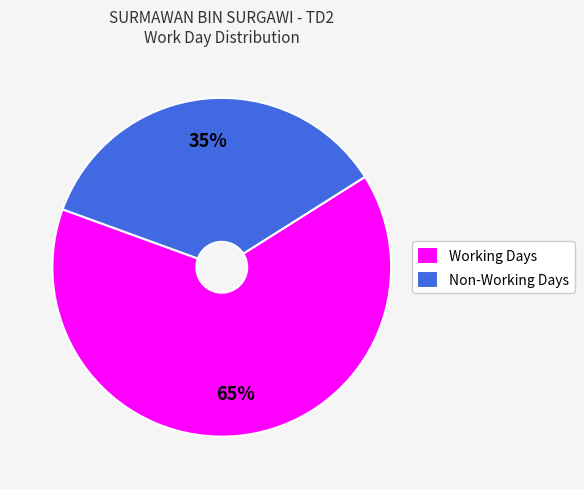

Between Non-Working Days and Working Days, which is larger?

Working Days